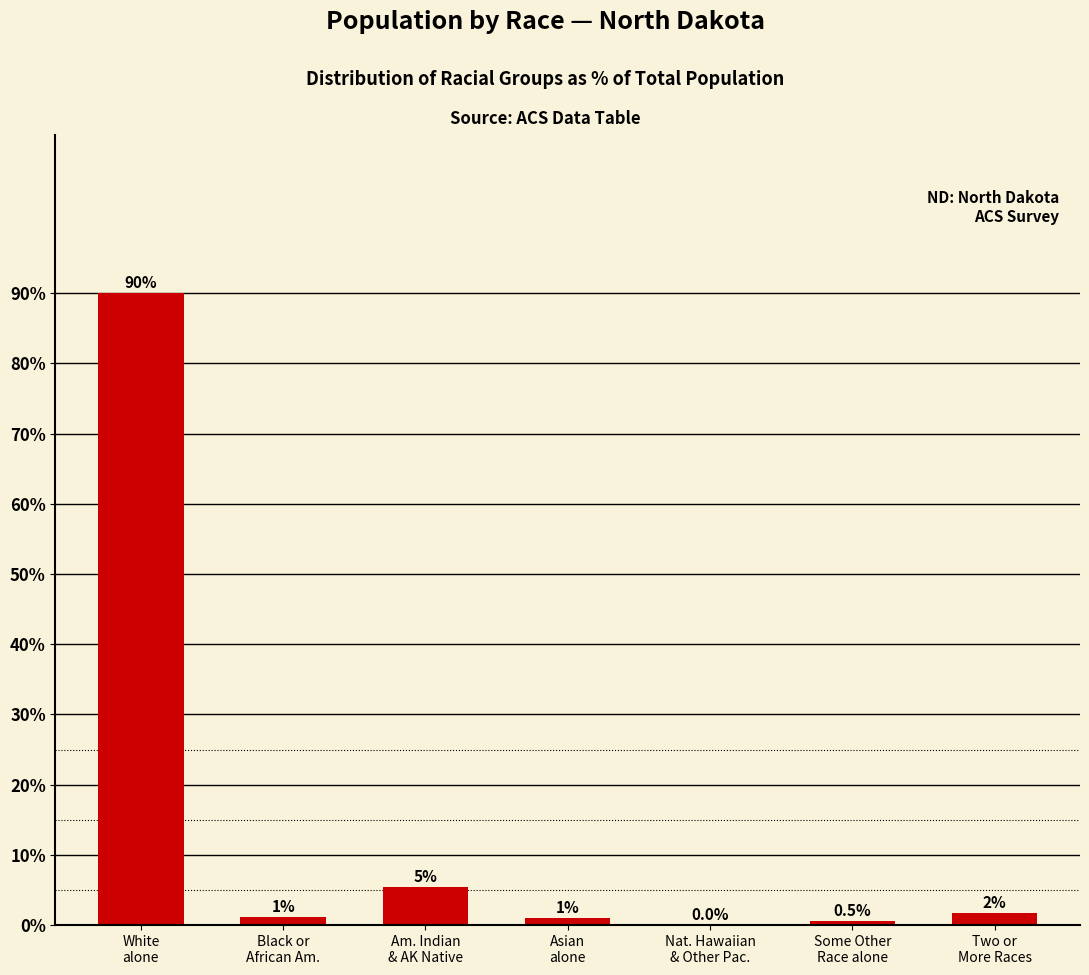

Which category has the highest value across all series?

White
alone